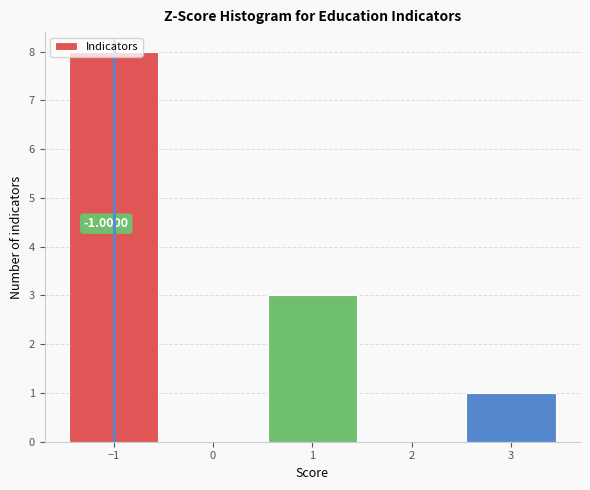

Over which range of the x-axis is the bar tallest?

-1.5 to -0.5